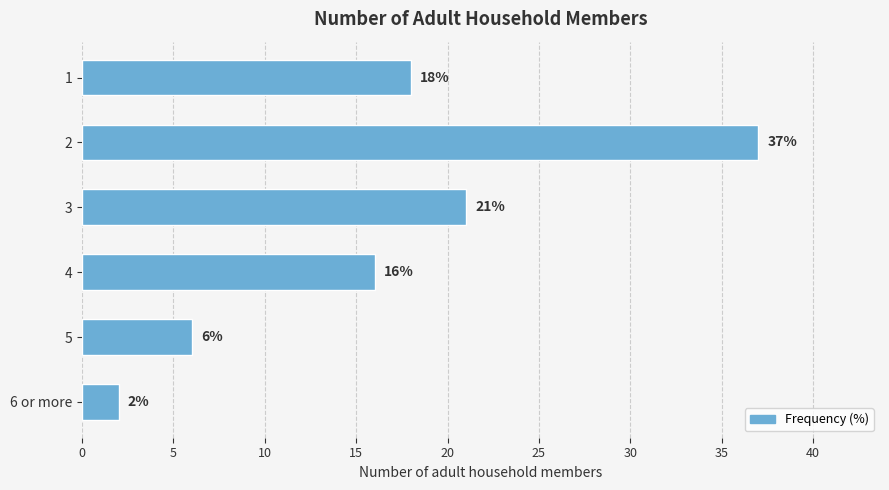

List the labels in order of value, smallest first.

6 or more, 5, 4, 1, 3, 2